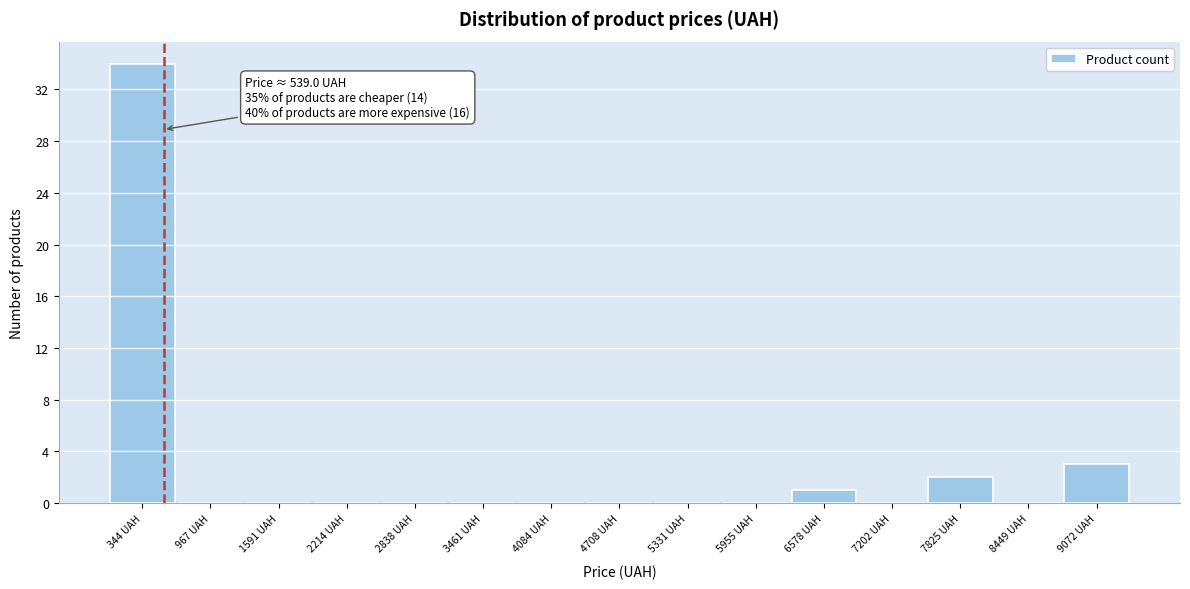

Over which range of the x-axis is the bar tallest?

0 to 700